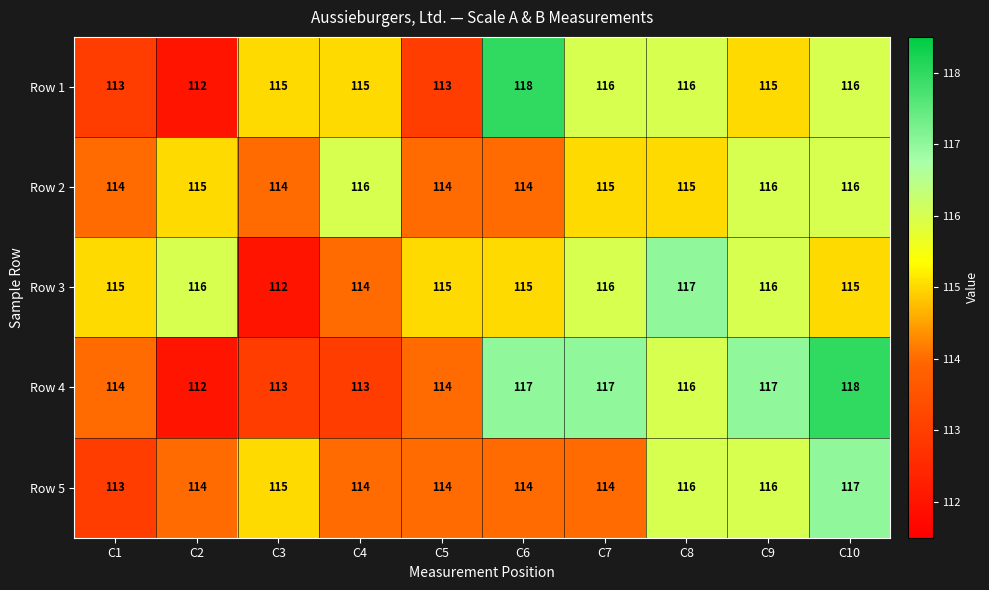

What is the smallest value displayed?

112